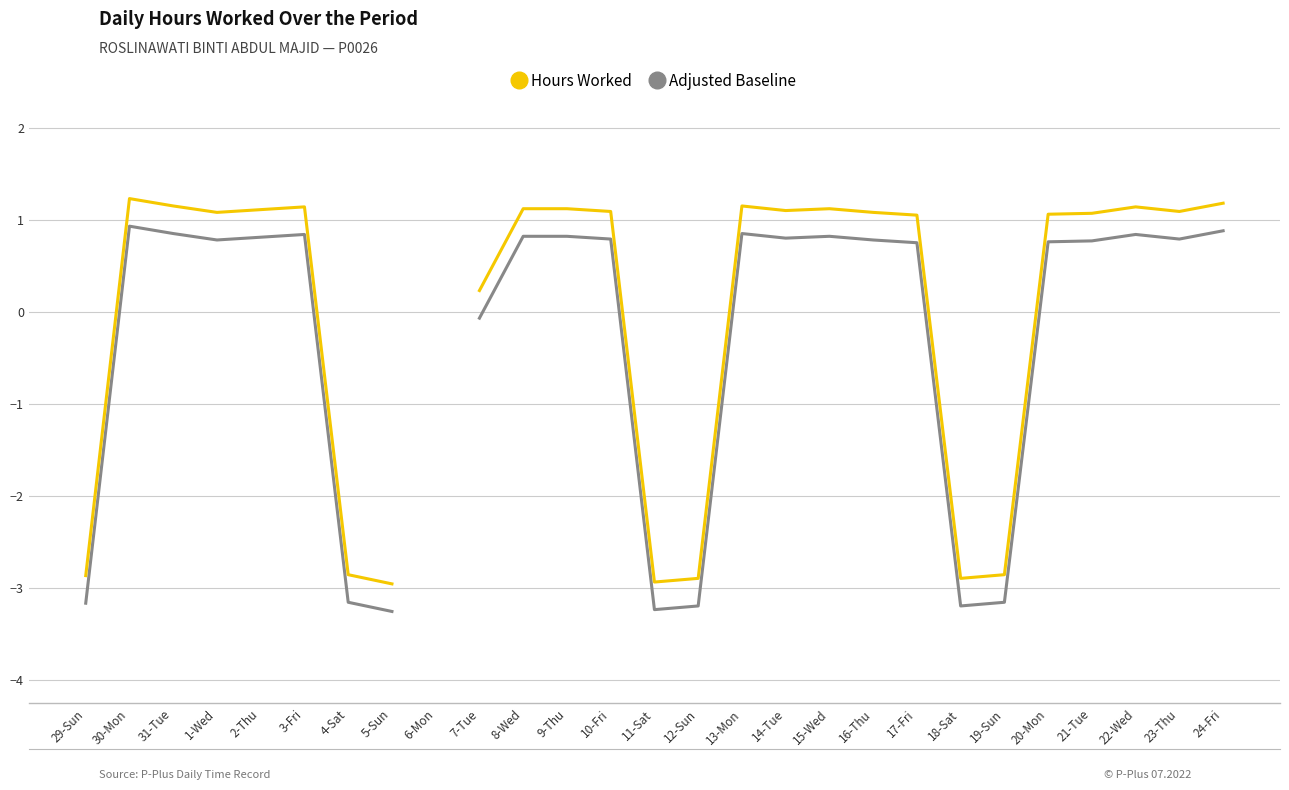

At how many categories does at least one series exceed 0?

19